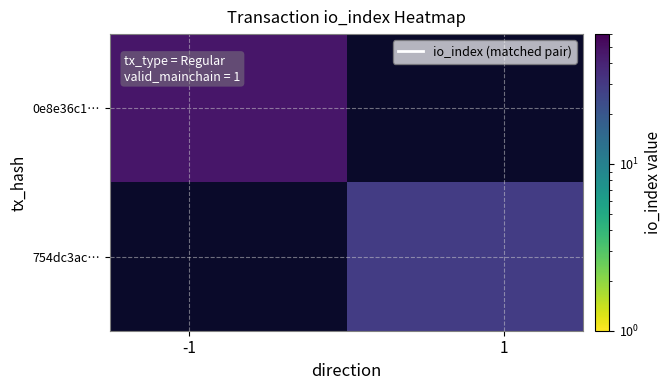

How many distinct data groups are displayed?

2